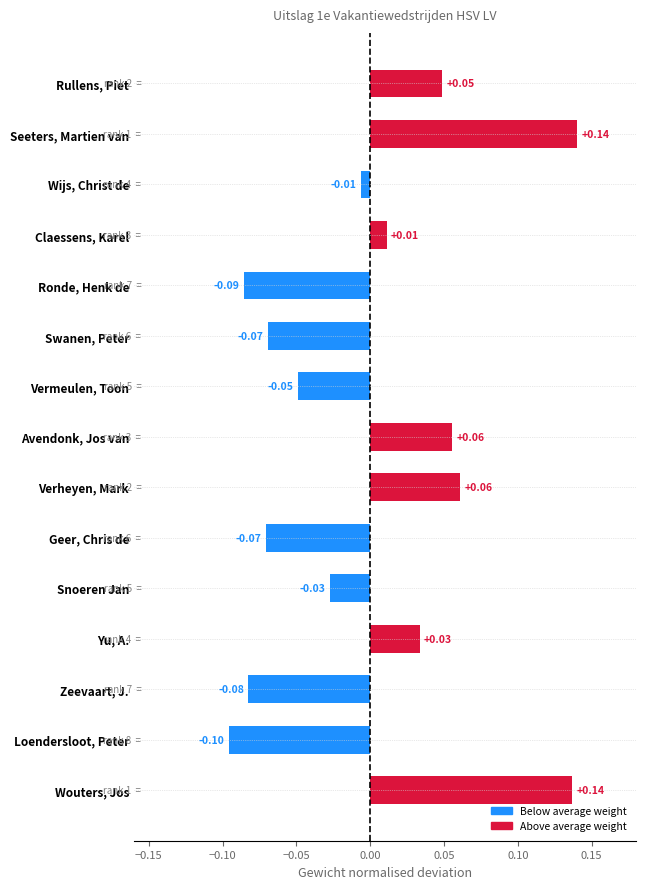

What is the change in value from Zeevaart, J. to Snoeren Jan?

+0.1